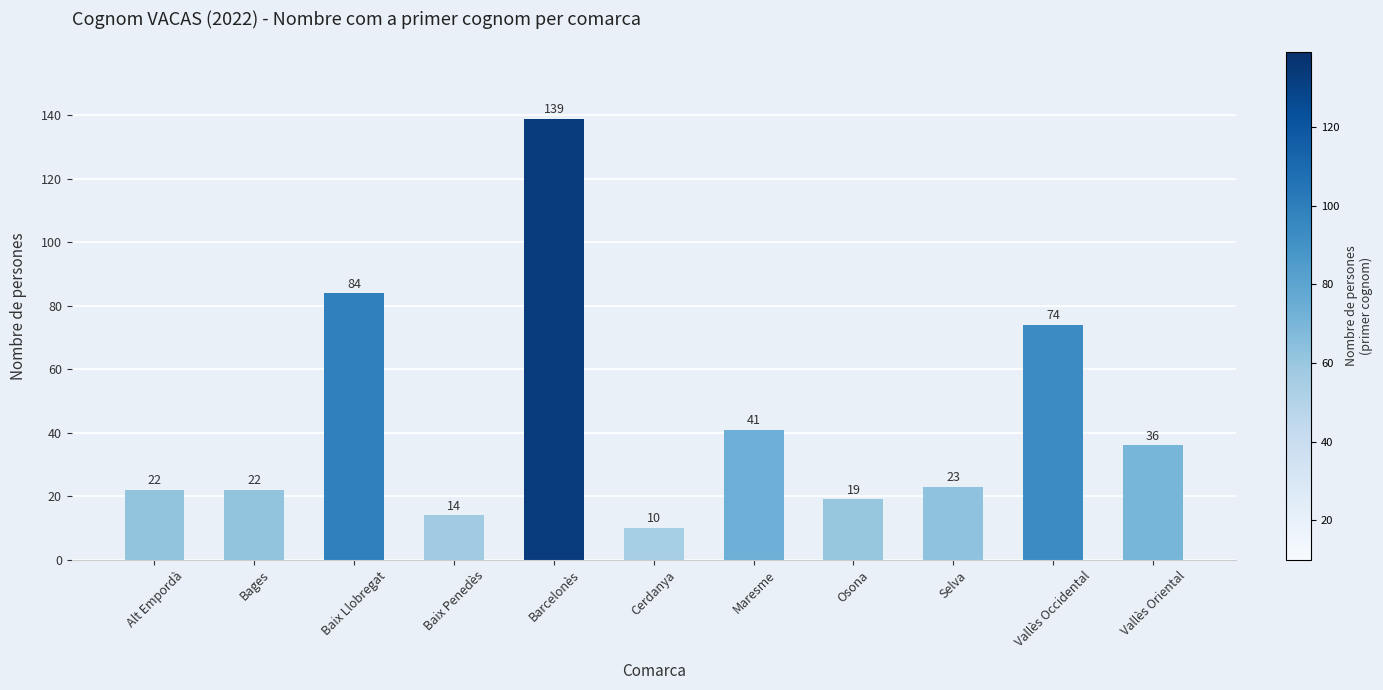

Count the number of data series in this chart.

1